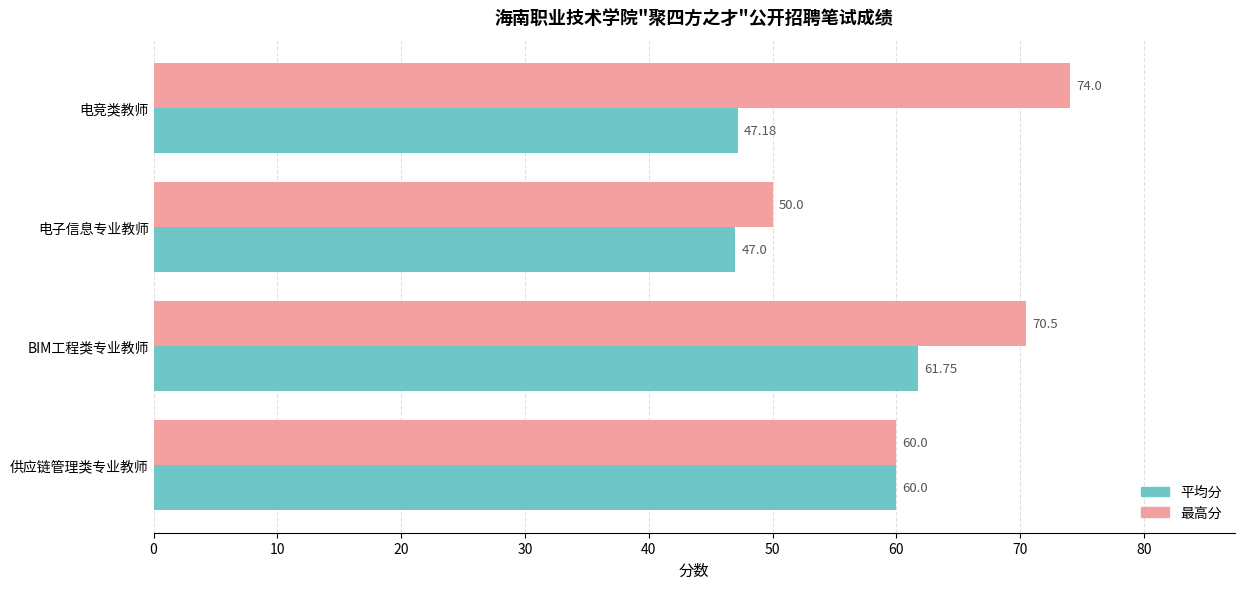

Which series has the widest spread of values?

最高分